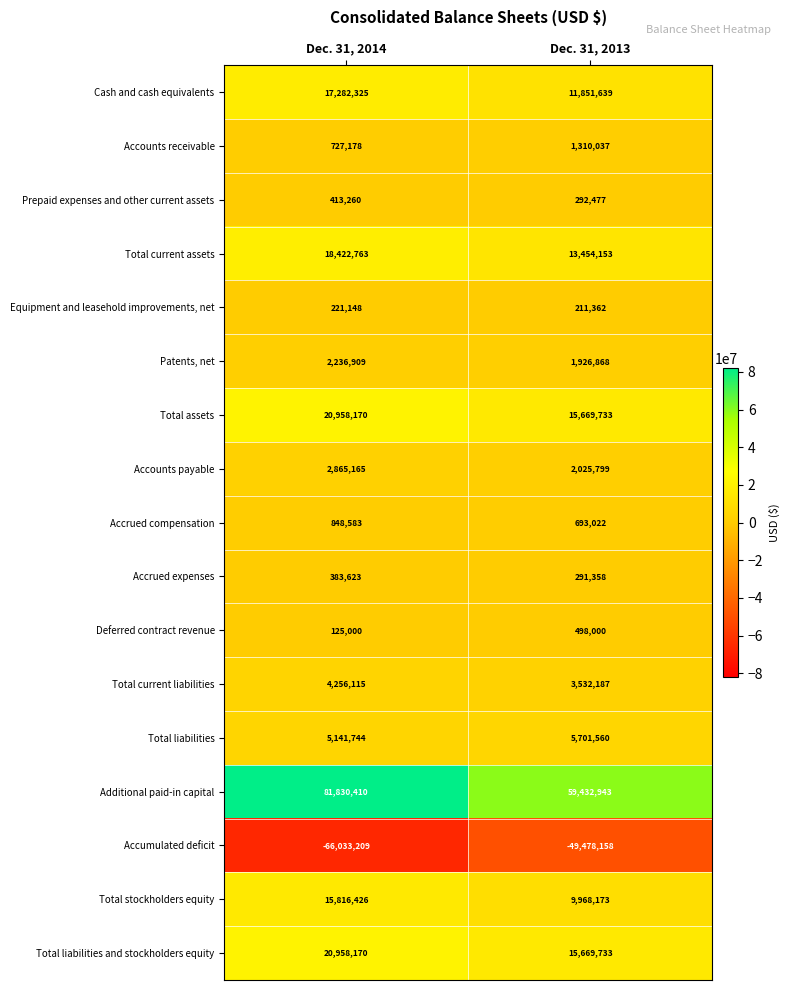

Which series has the largest total across all categories?

Additional paid-in capital